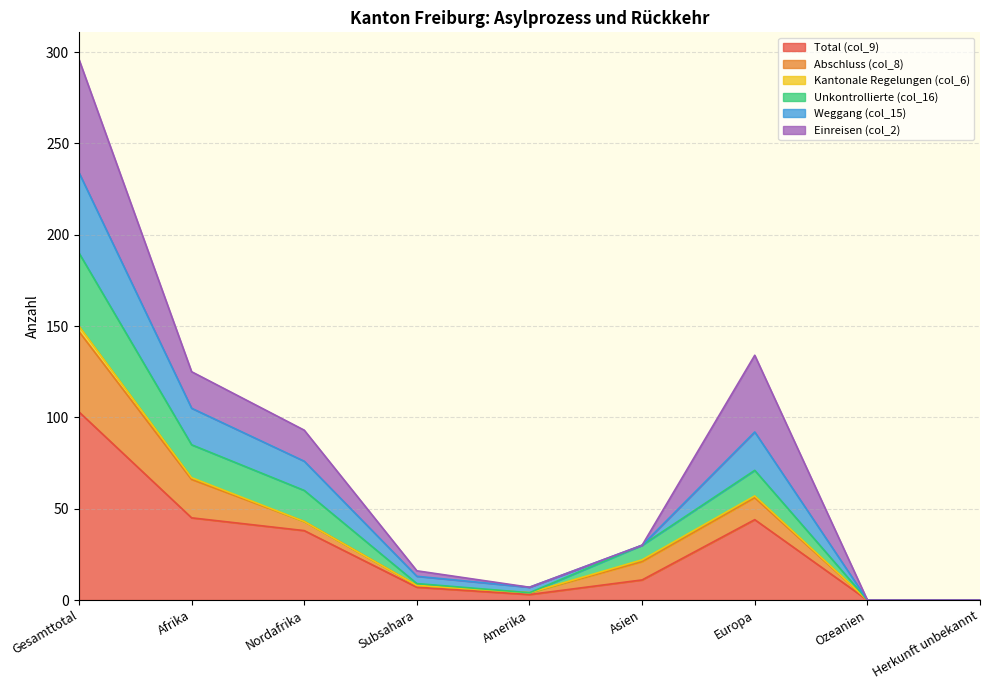

What is the difference between the highest and lowest values at Afrika?

80